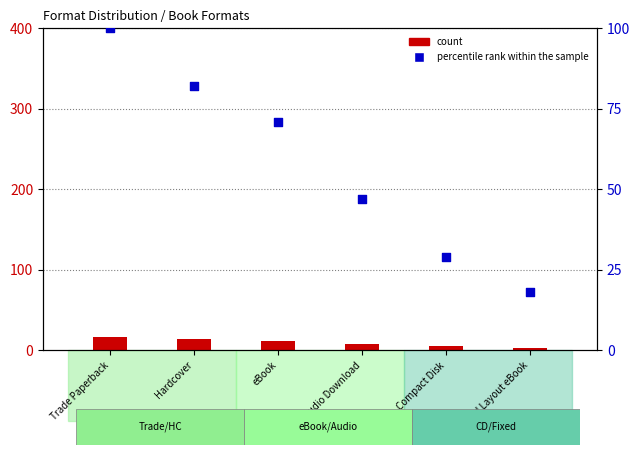

At which category is the sum across all series the highest?

Trade Paperback